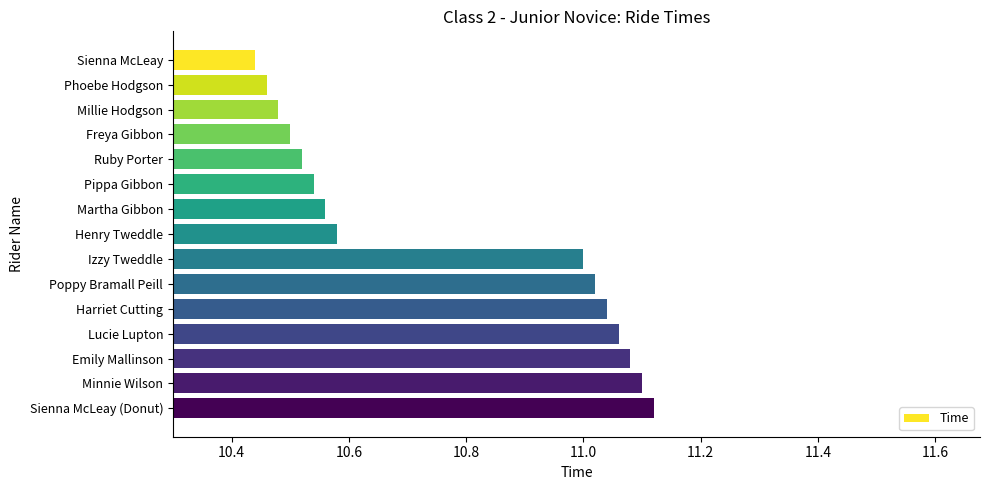

What is the label of the 15th bar from the bottom?

Sienna McLeay